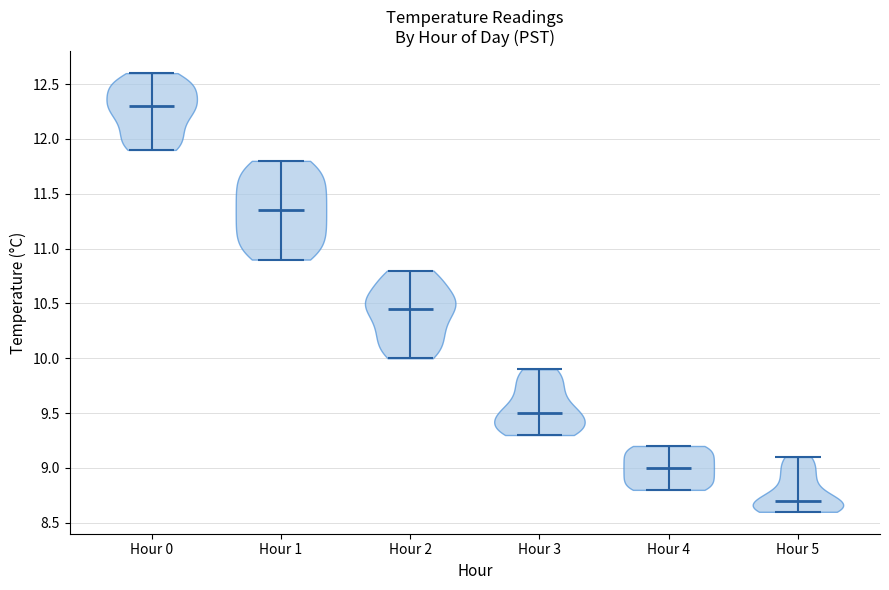

Reading left to right, read every violin against the y-axis: where its median line is, and the lowest and highest points it reaches. The values are not printed on the chart, so give them approximately, as read against the axis.

Hour 0: median line 12.30, lowest point 11.90, highest point 12.60
Hour 1: median line 11.35, lowest point 10.90, highest point 11.80
Hour 2: median line 10.45, lowest point 10.00, highest point 10.80
Hour 3: median line 9.50, lowest point 9.30, highest point 9.90
Hour 4: median line 9.00, lowest point 8.80, highest point 9.20
Hour 5: median line 8.70, lowest point 8.60, highest point 9.10